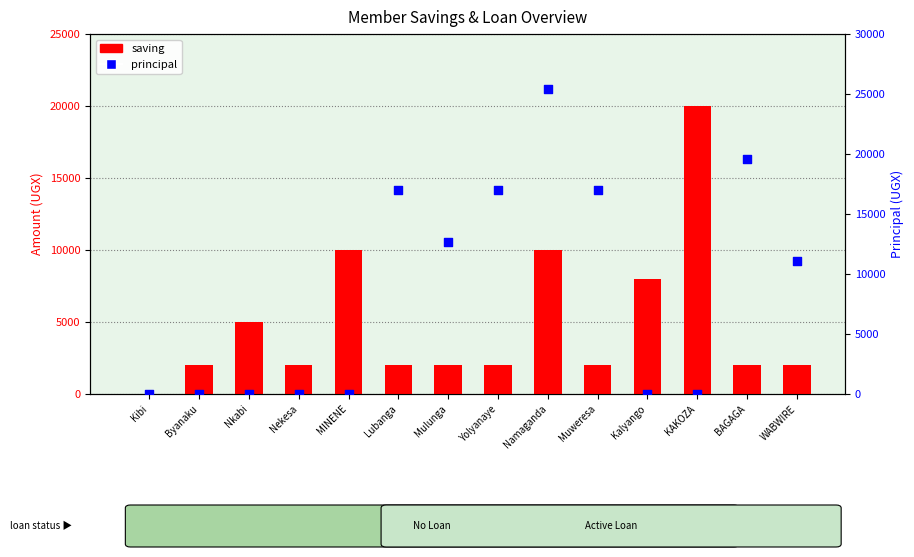

At how many categories does at least one series exceed 13438?

6